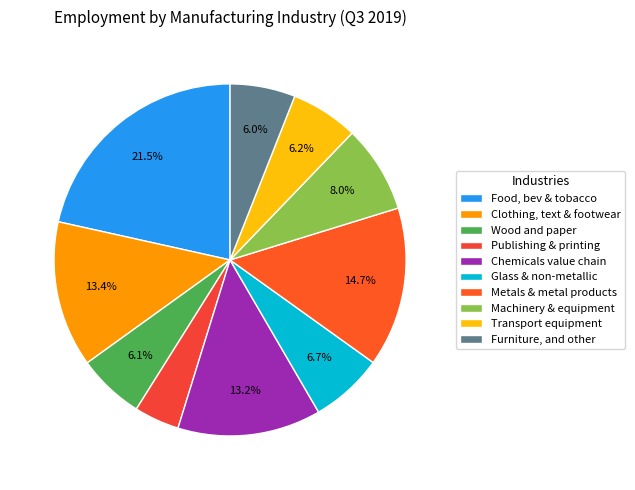

To the nearest percent, what is the difference between the largest and smallest slice percentages?

17%